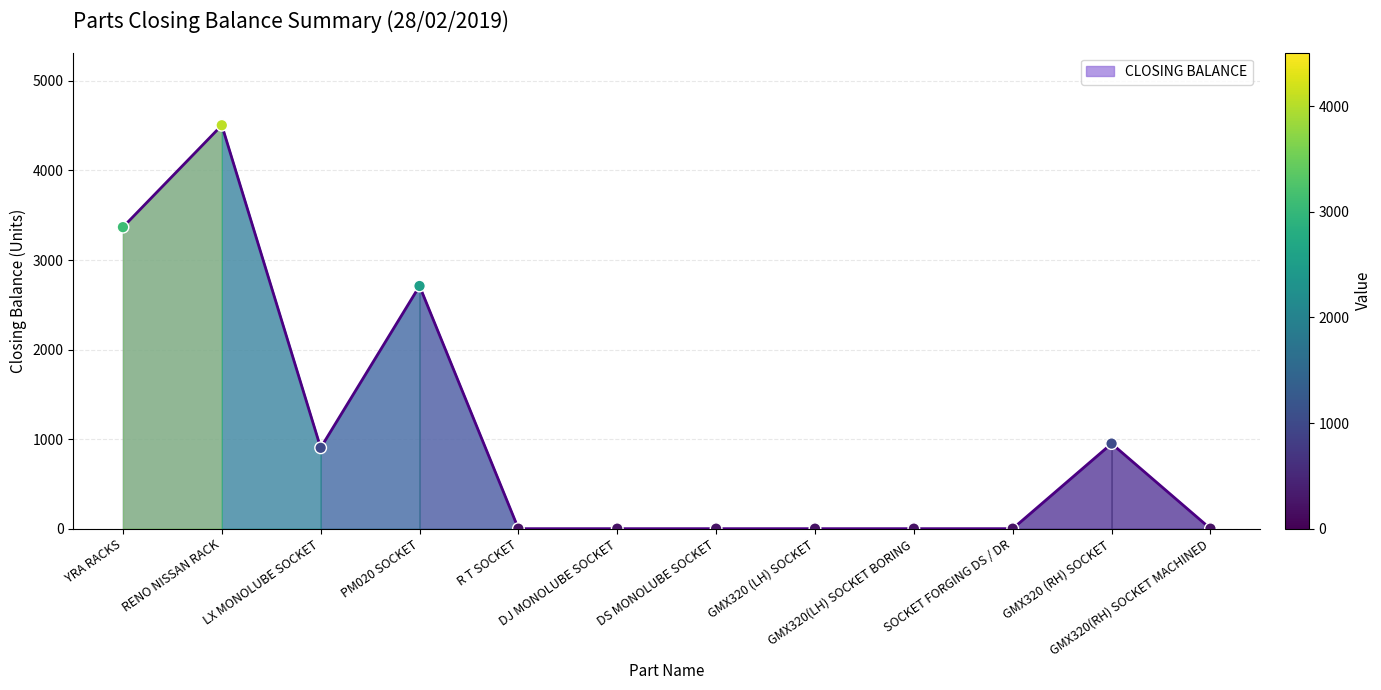

What is the maximum value shown in the chart?

4505